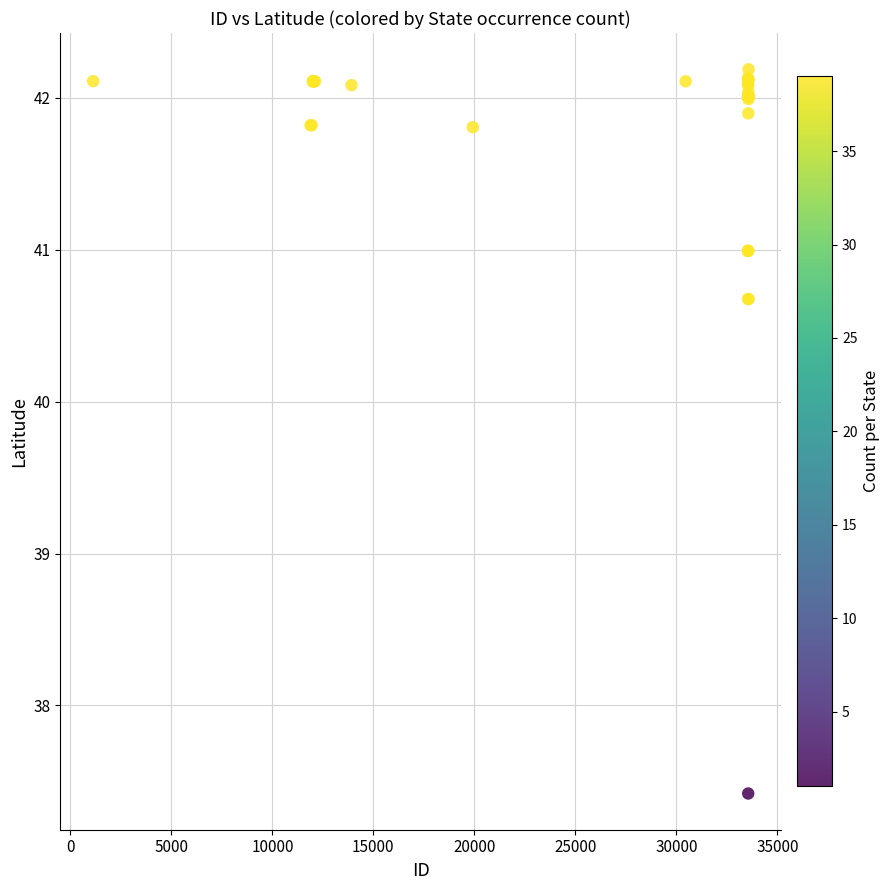

What Y value in the scatter plot is closest to 39?

37.4